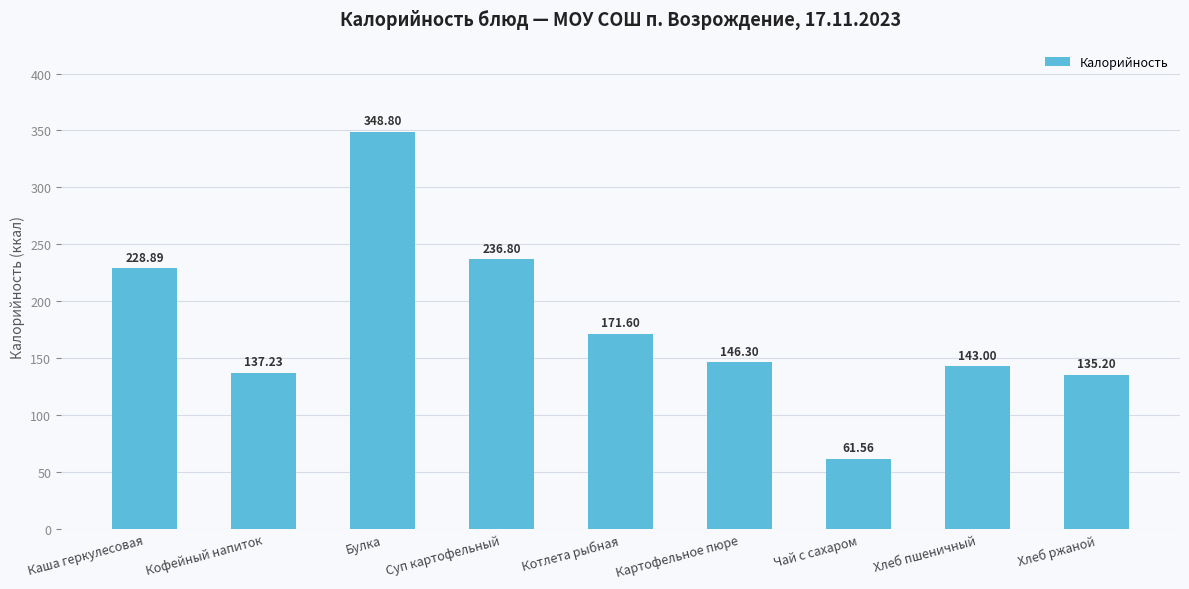

At which category does the chart reach its minimum across all series?

Чай с сахаром